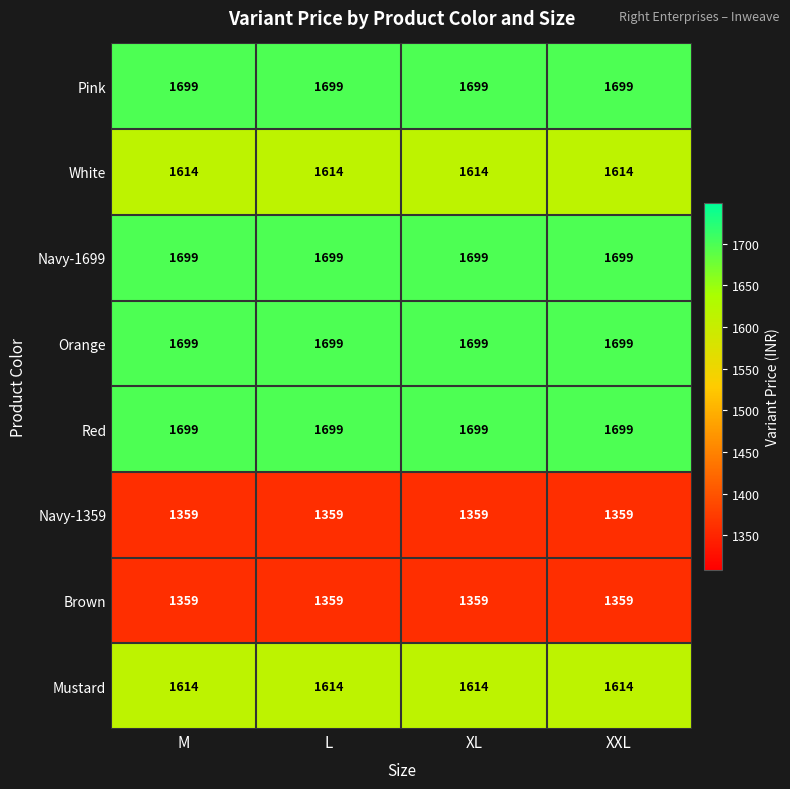

What is the minimum value shown in the chart?

1359